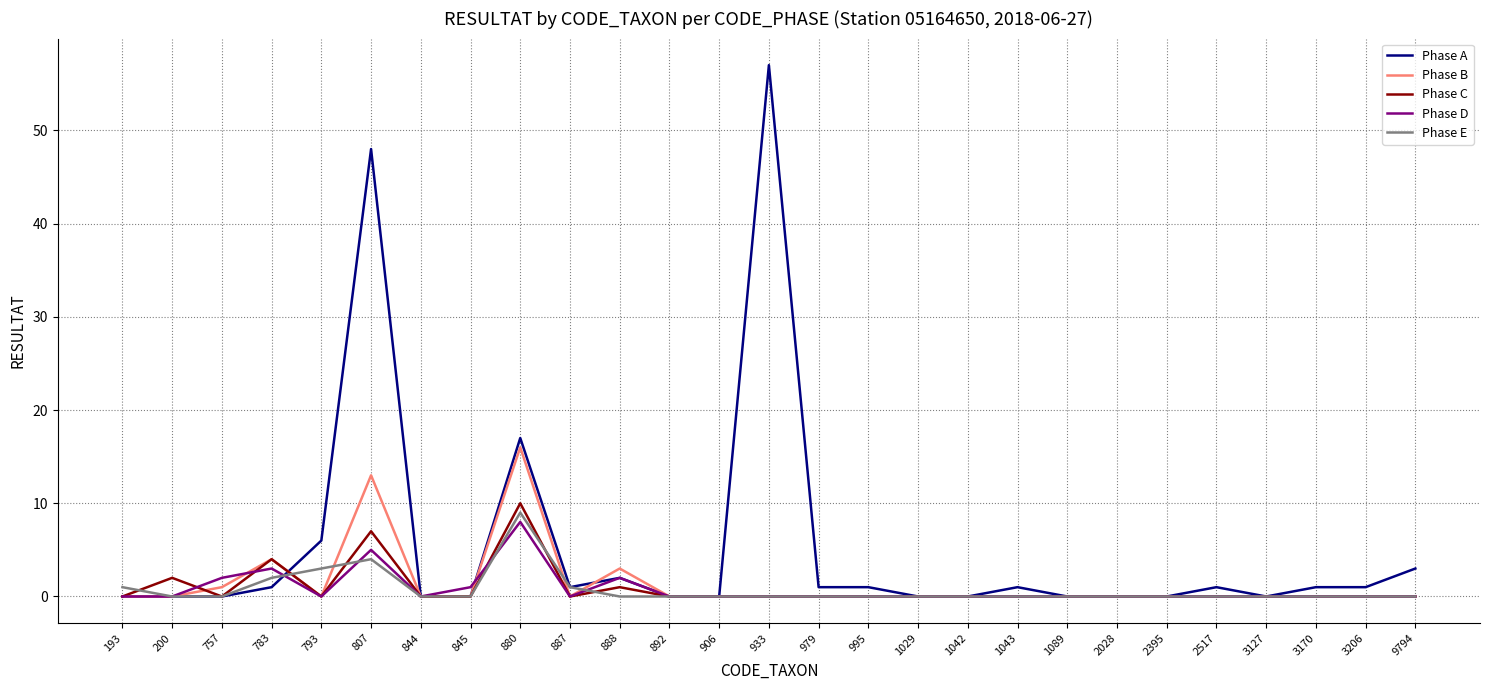

The value of Phase E at 995 is 3. True or false?

False